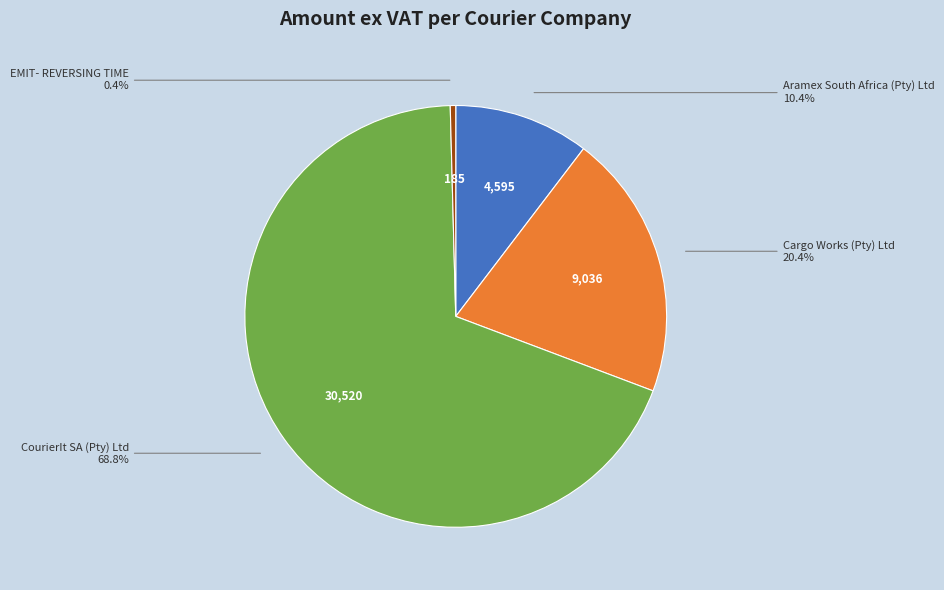

Does any single category account for the majority?

Yes